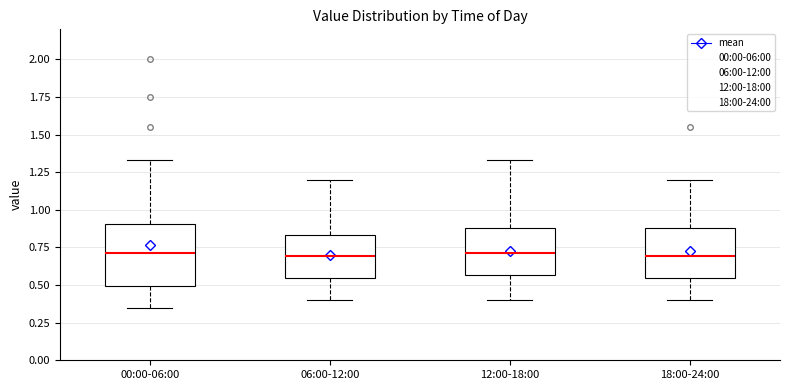

Comparing the boxes themselves (not the whiskers), which one is the tallest?

00:00-06:00